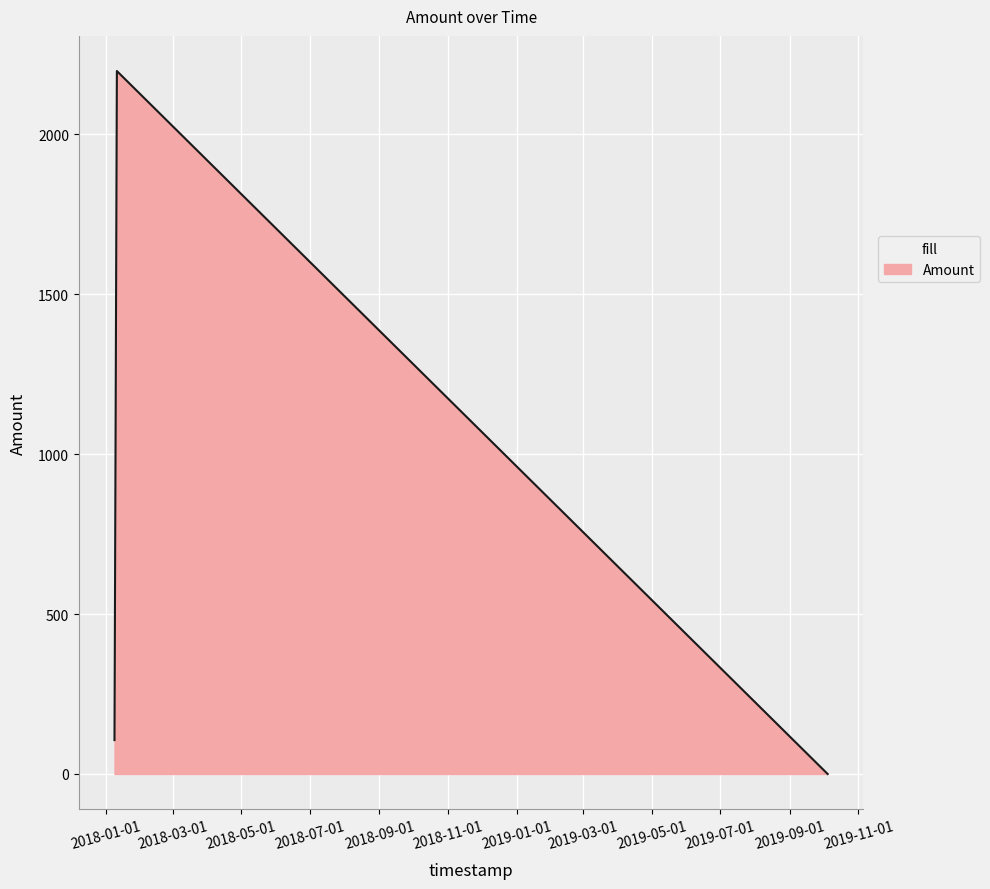

What is the difference between the maximum and minimum values?

2198.1